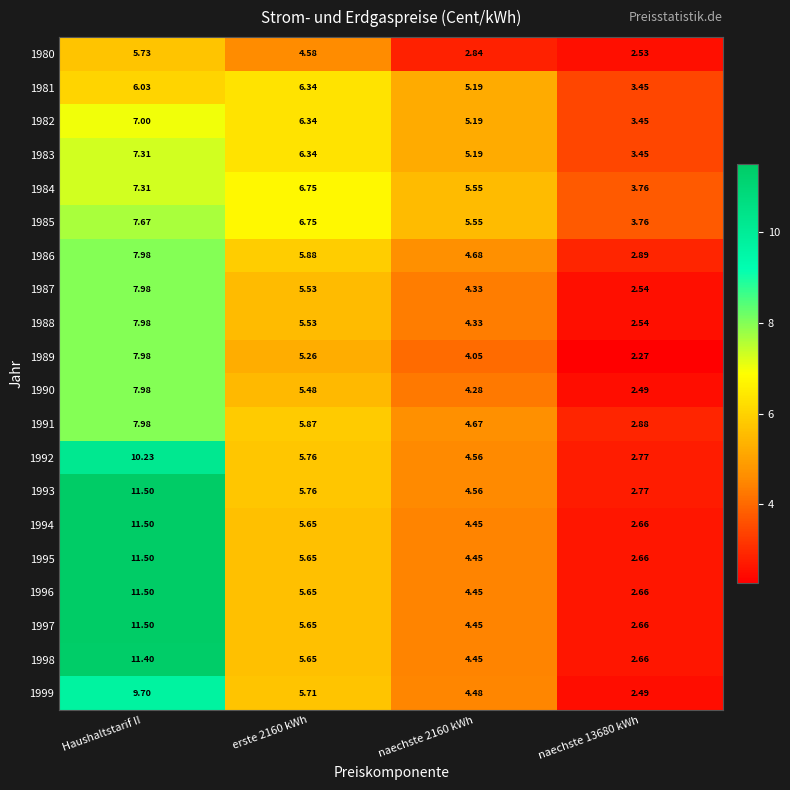

Is the value of 1999 at naechste 2160 kWh greater than the value of 1993 at Haushaltstarif II?

No